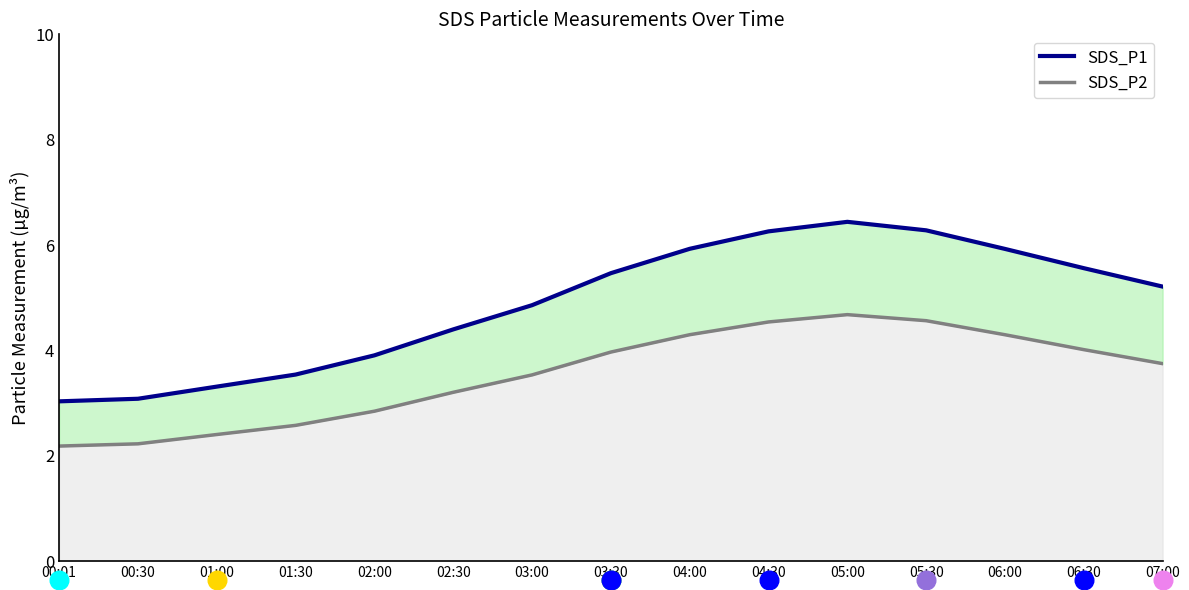

Which series has the largest Y range (max minus min)?

SDS_P1